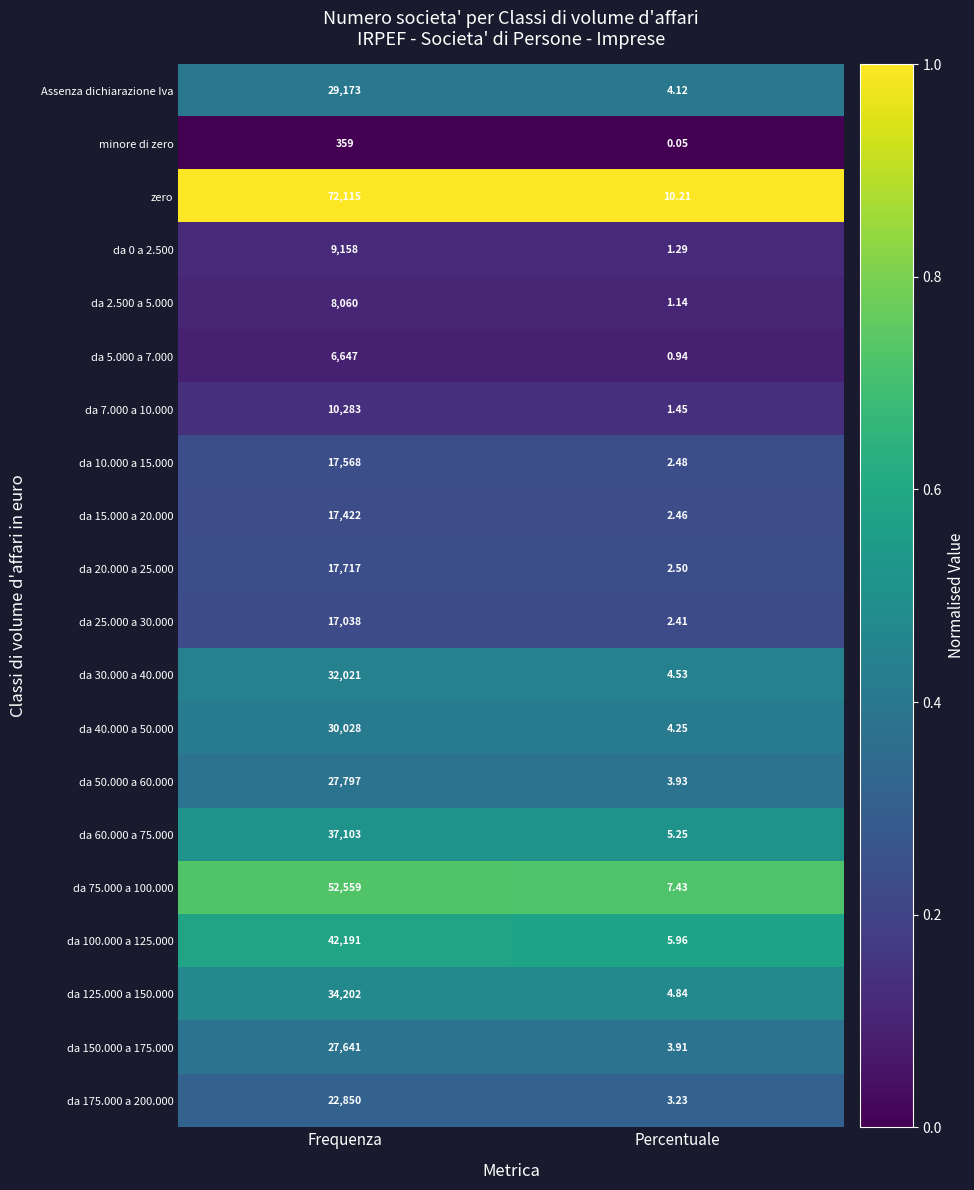

What is the difference between the highest and lowest values at Frequenza?

71756.0